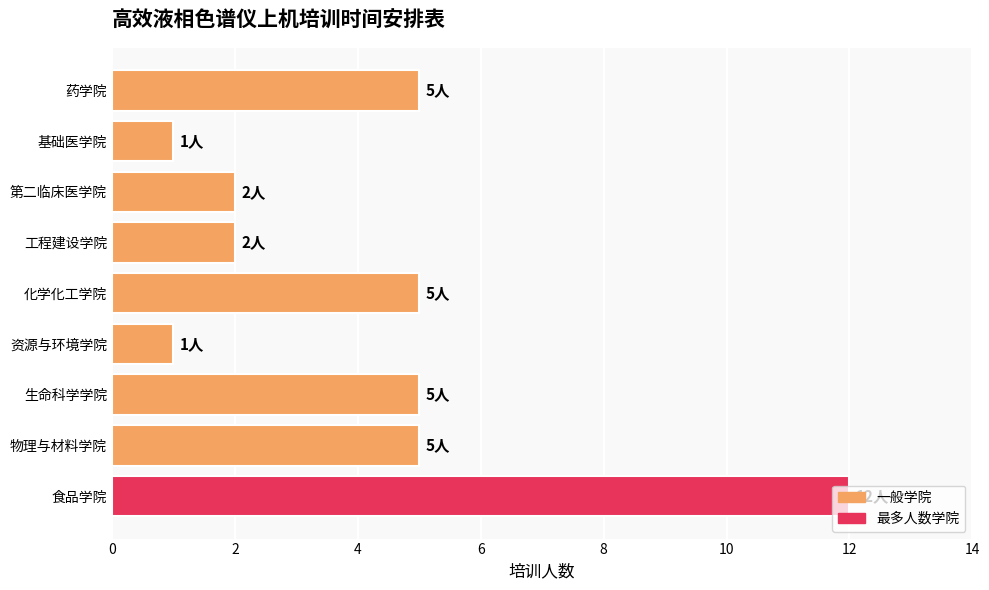

Between 第二临床医学院 and 药学院, which is larger?

药学院